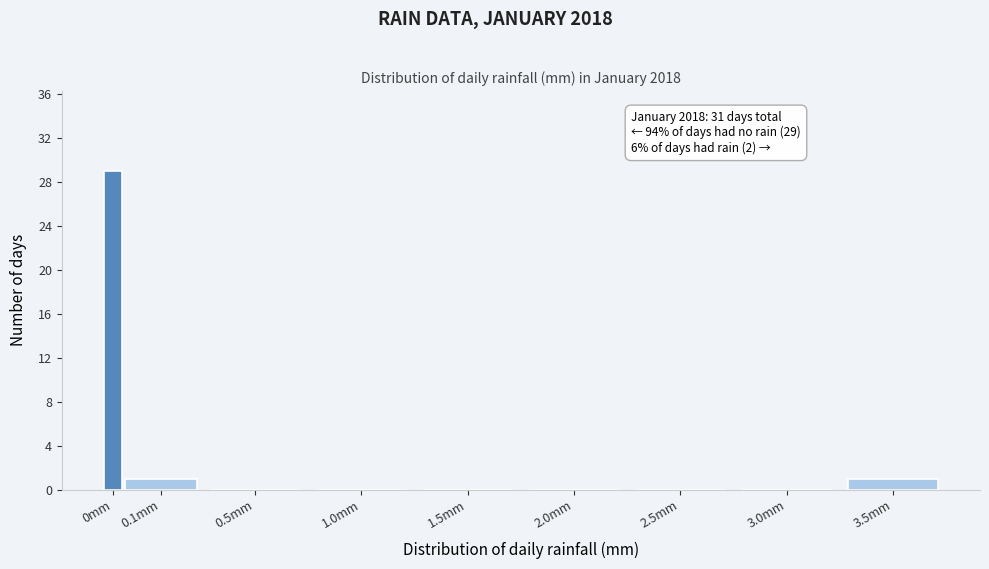

Between 0mm and 2.0mm, which is larger?

0mm